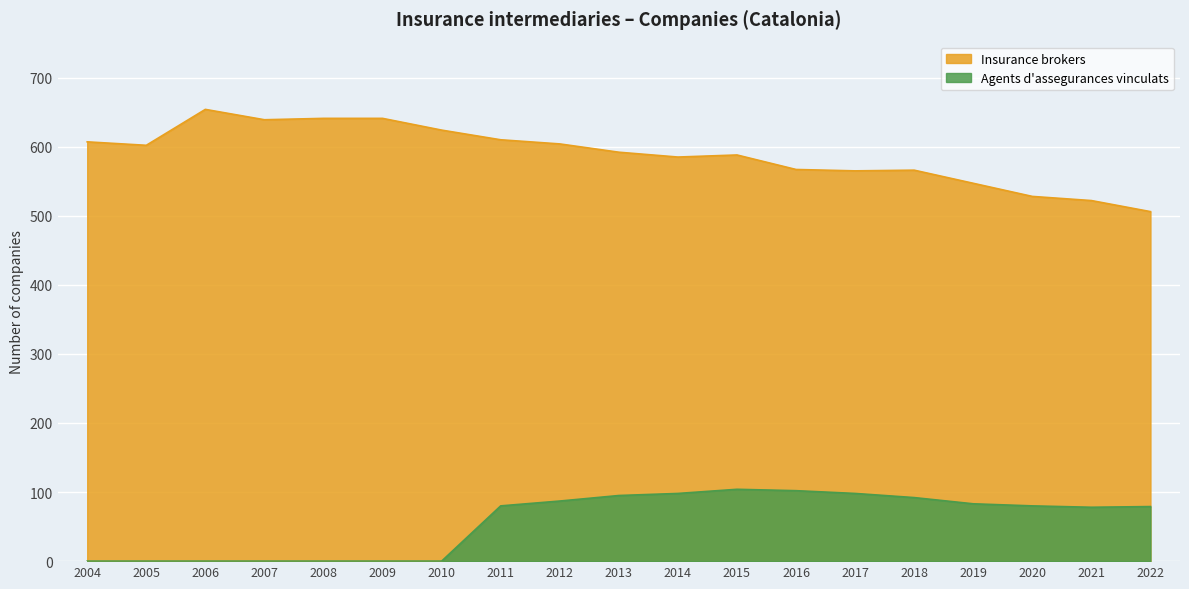

The value of Agents d'assegurances vinculats at 2004 is 0. True or false?

True